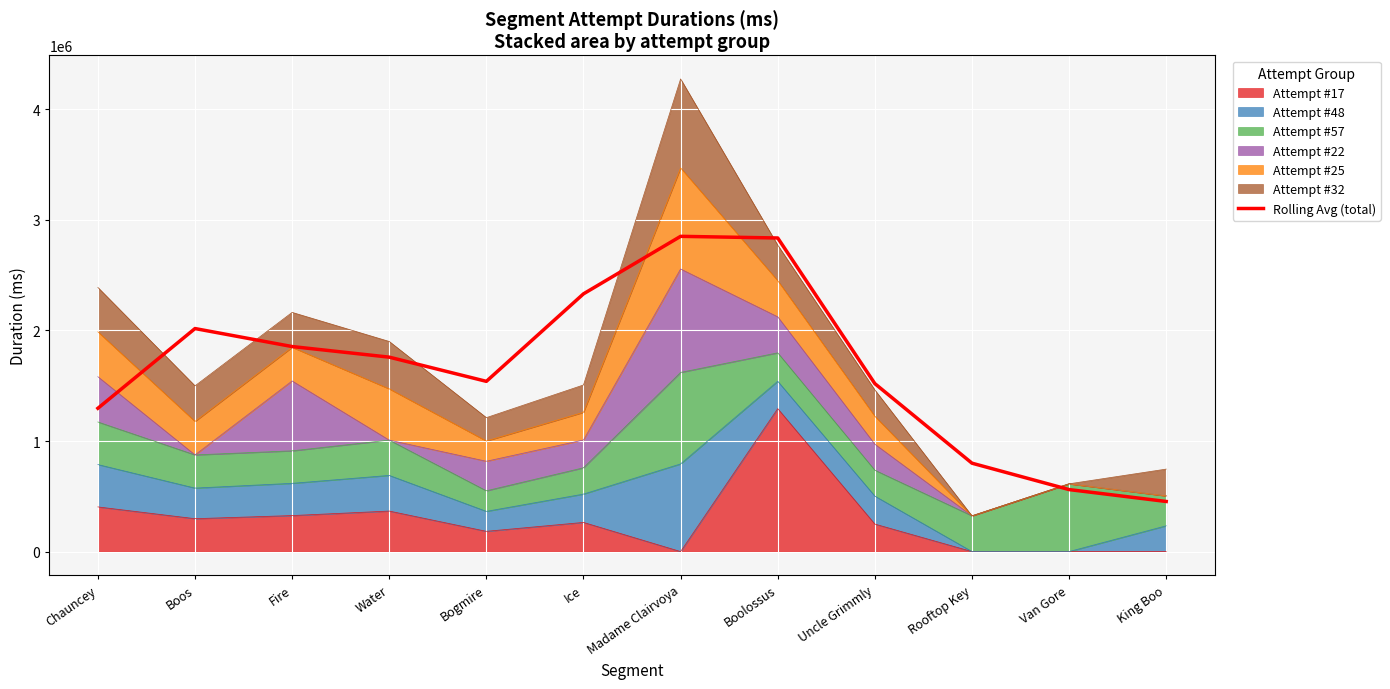

Approximately how many times larger is the value at Rooftop Key compared to King Boo?

1.8